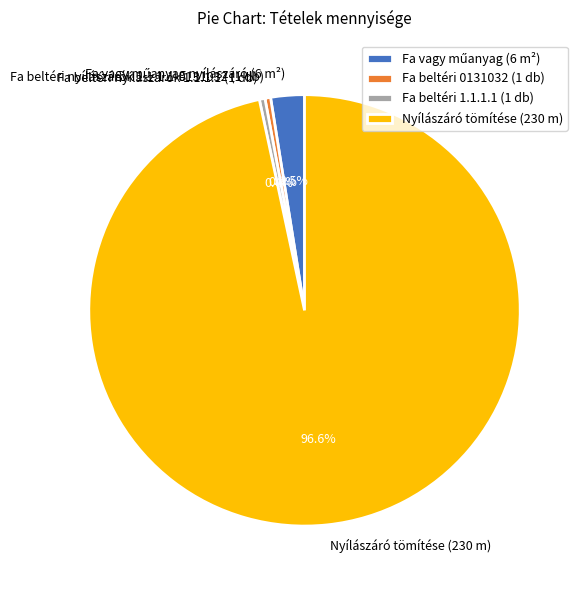

Which category has the biggest portion of the pie?

Nyílászáró tömítése (230 m)